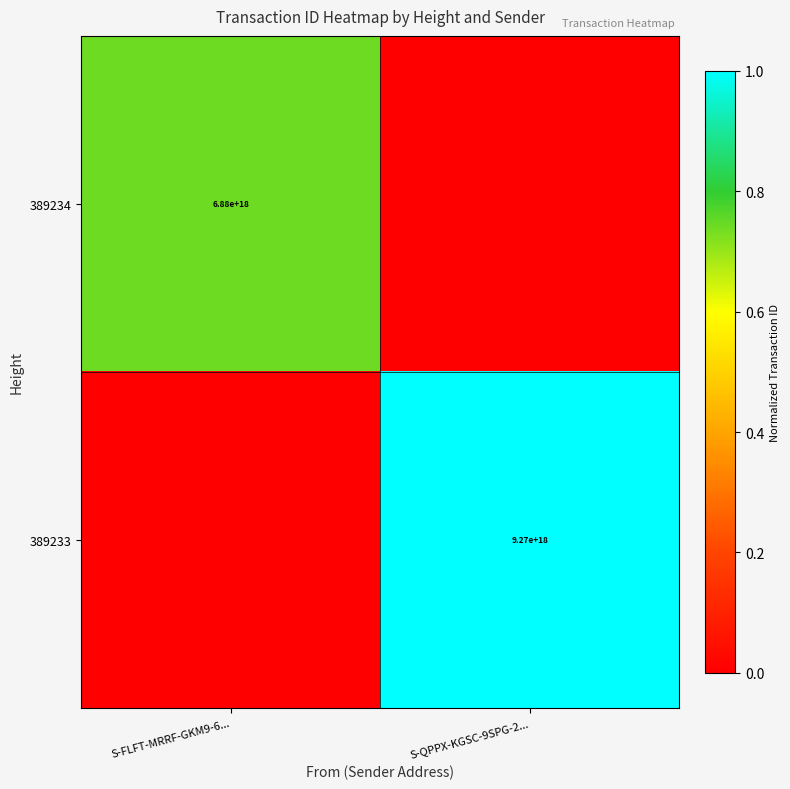

The value of 389233 at S-QPPX-KGSC-9SPG-2... is 9270000000000000000. True or false?

True